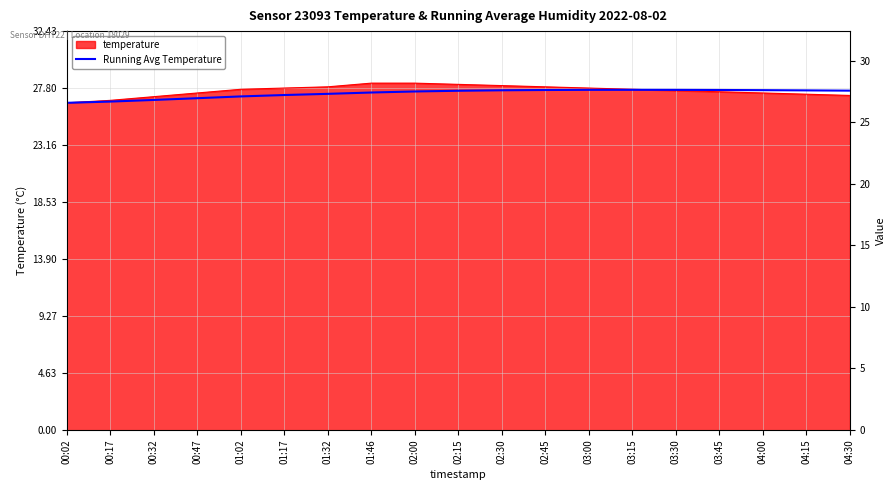

Does the chart display data point markers on the line(s)?

No